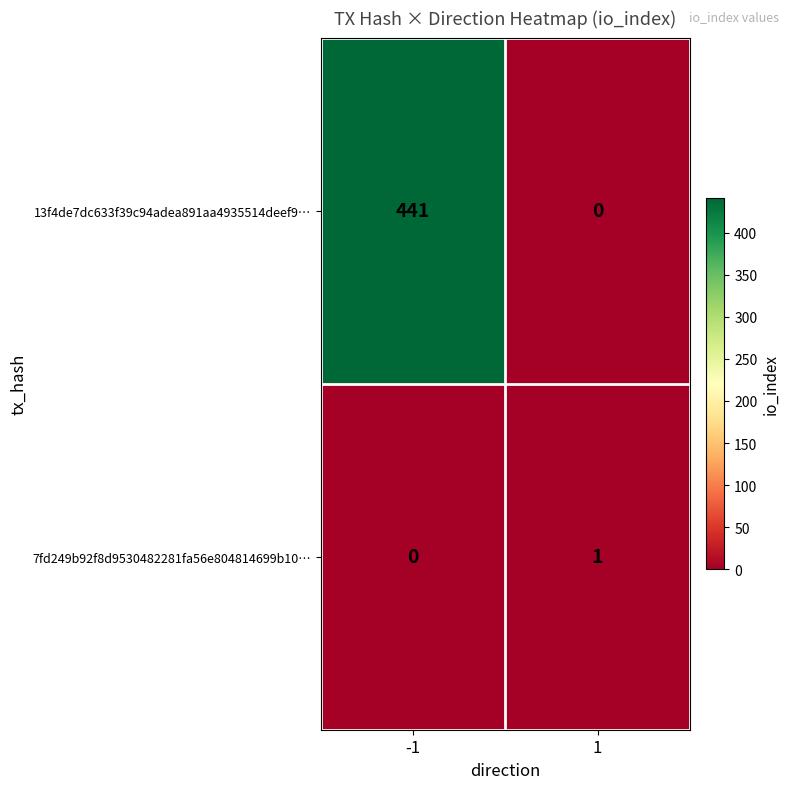

Count the number of categories in the chart.

2